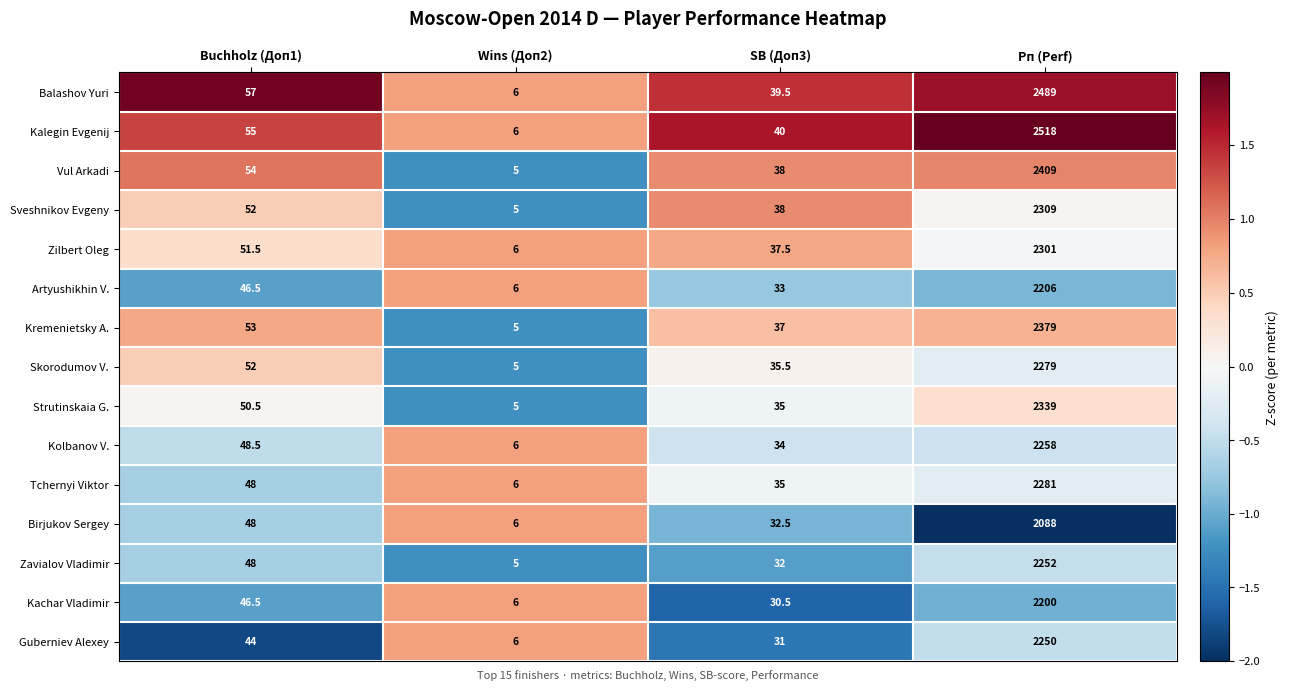

What is the difference between the highest and lowest values at Buchholz (Доп1)?

13.0